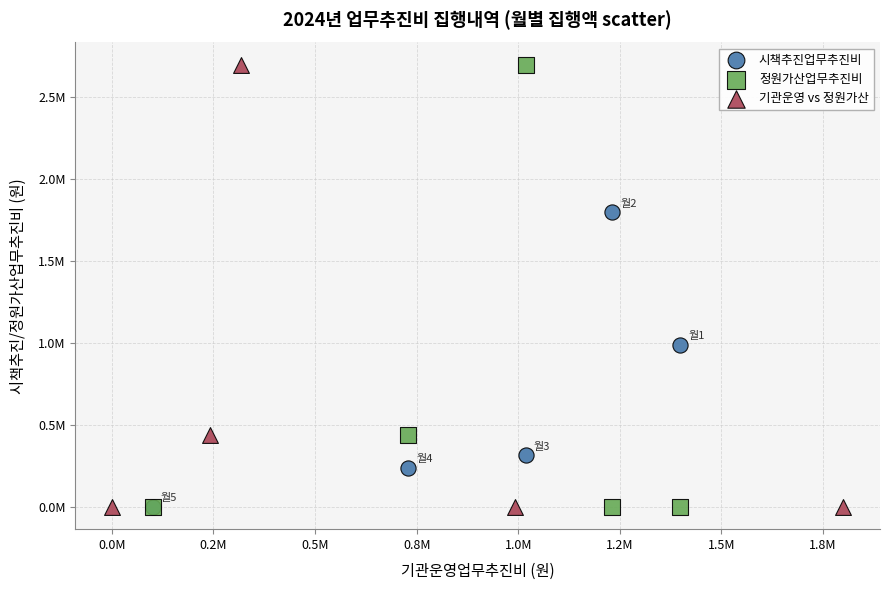

What are all the series names shown in the legend?

시책추진업무추진비, 정원가산업무추진비, 기관운영 vs 정원가산